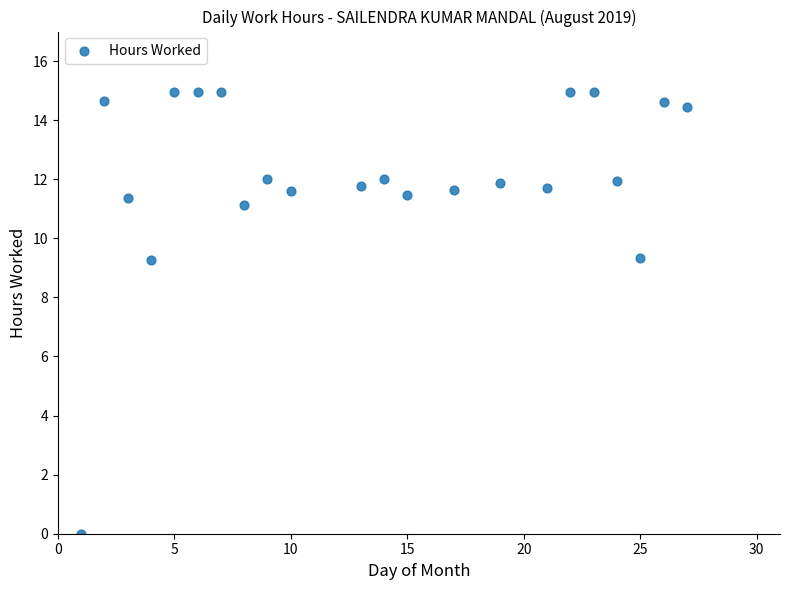

What is the range of Y values (max minus min)?

15.0